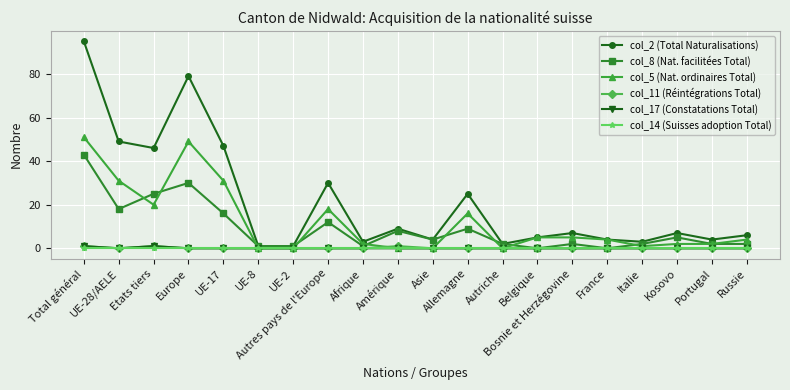

Where is the first local maximum for col_17 (Constatations Total)?

Etats tiers